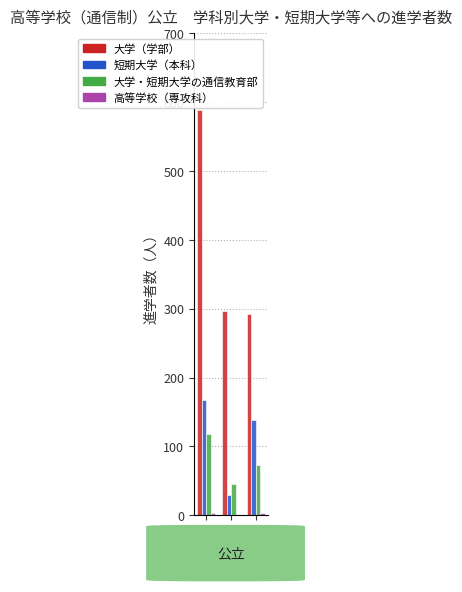

Is the value of 短期大学（本科） at 男 greater than the value of 大学・短期大学の通信教育部 at 男?

No